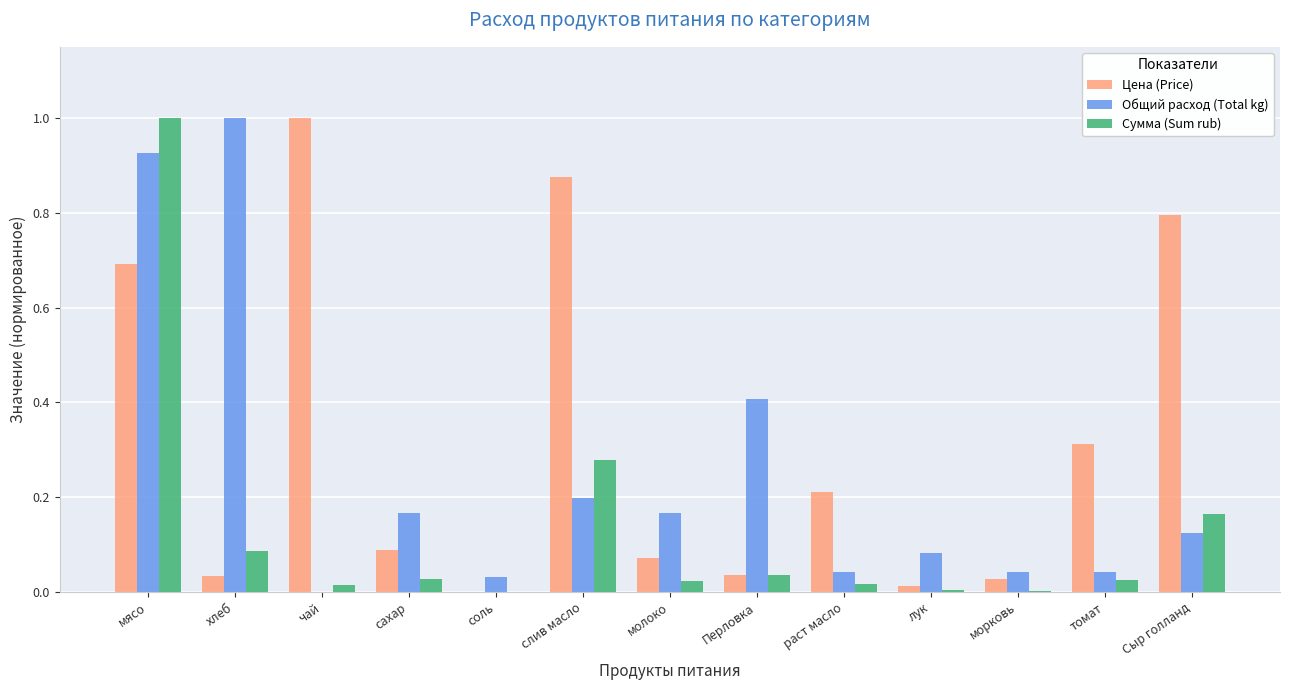

Which category has the highest value in the Сумма (Sum rub) series?

мясо